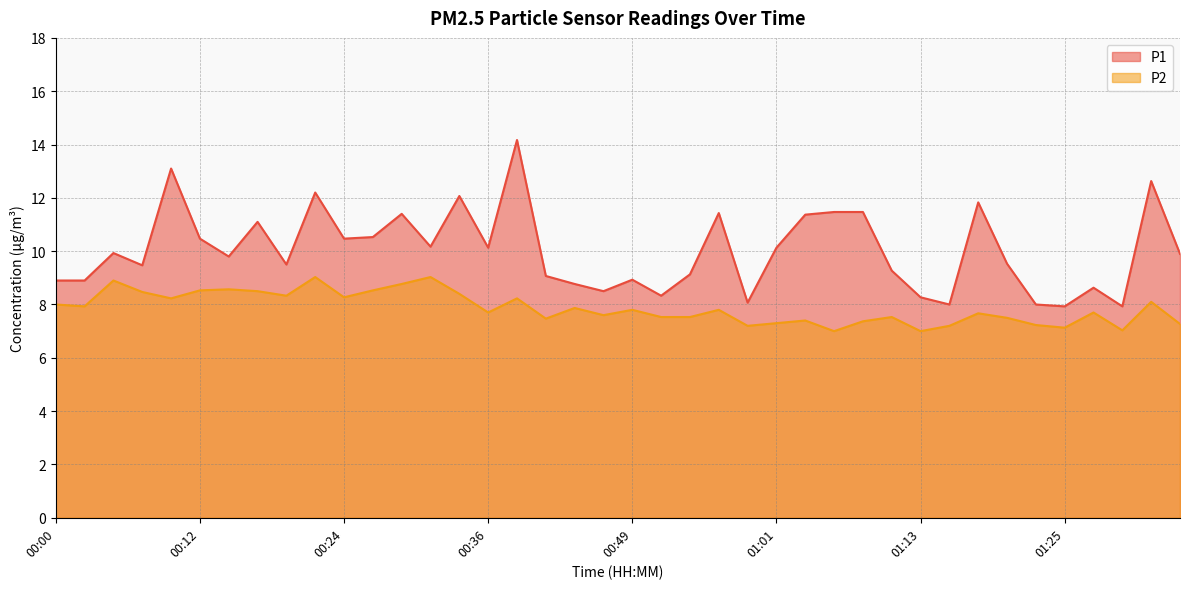

True or false: P1 and P2 intersect in this chart.

False